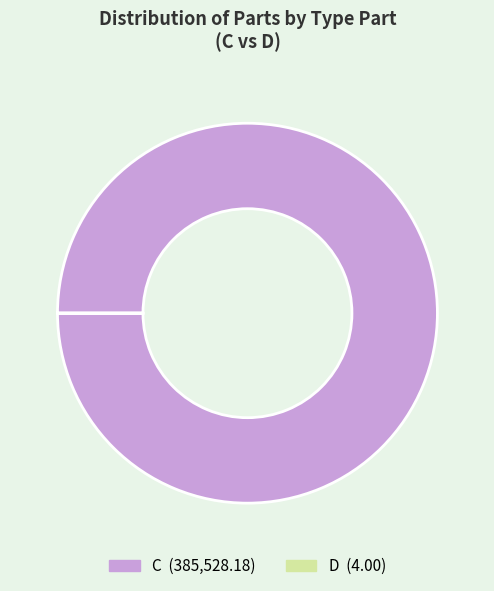

Is C the majority of the pie?

Yes